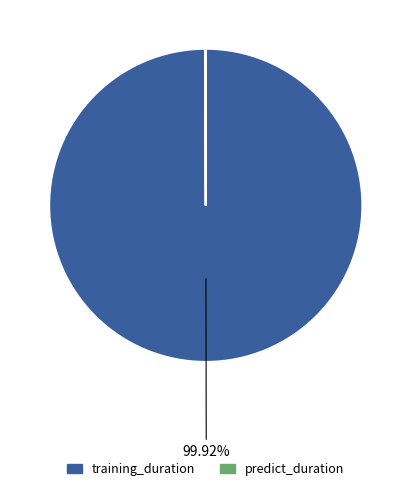

What percentage do predict_duration and training_duration together represent?

100.0%